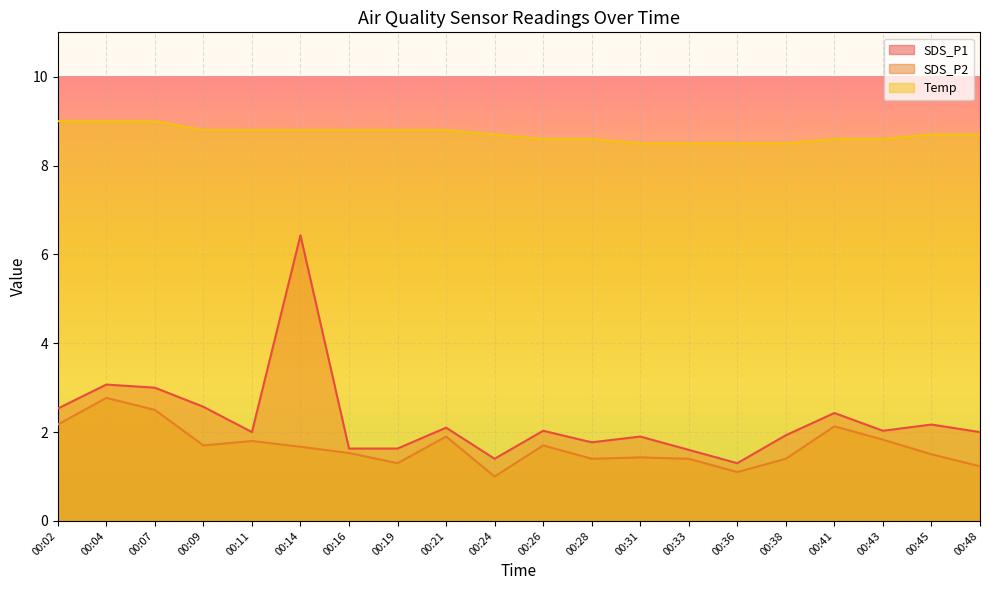

What is the value of the SDS_P2 point at the 1st from the left?

2.2